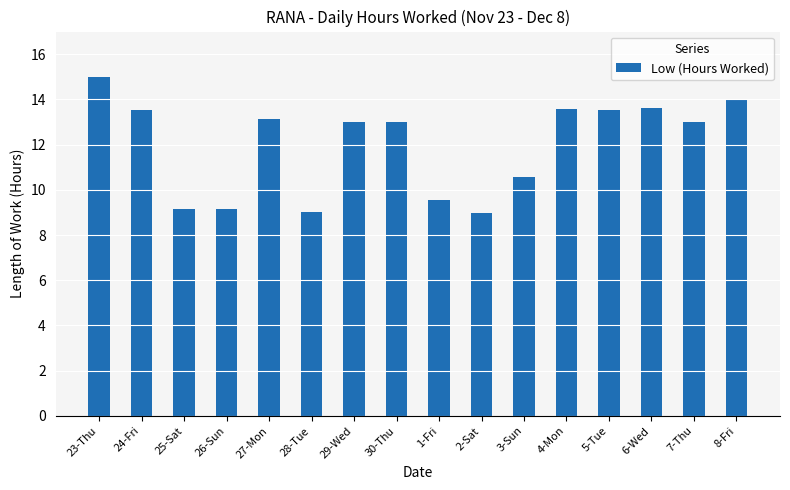

The value at 24-Fri is 8.9. True or false?

False